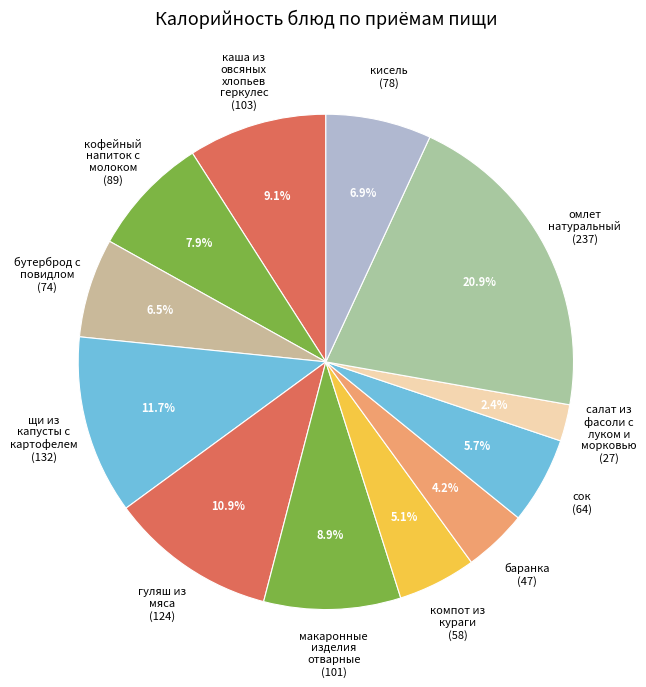

To the nearest percent, what is the difference between the largest and smallest slice percentages?

18%